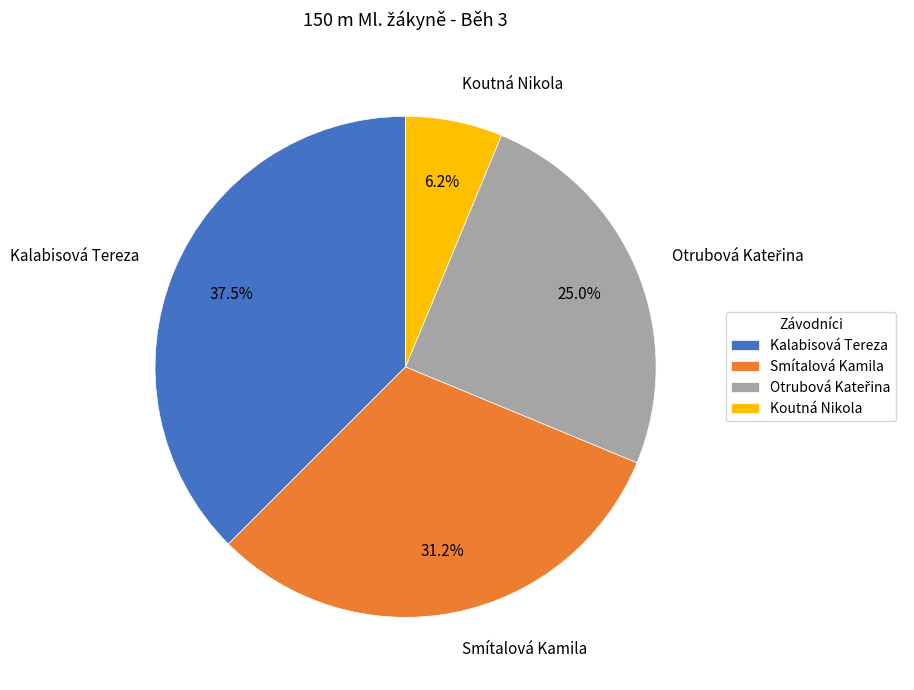

Count the number of slices in the pie.

4